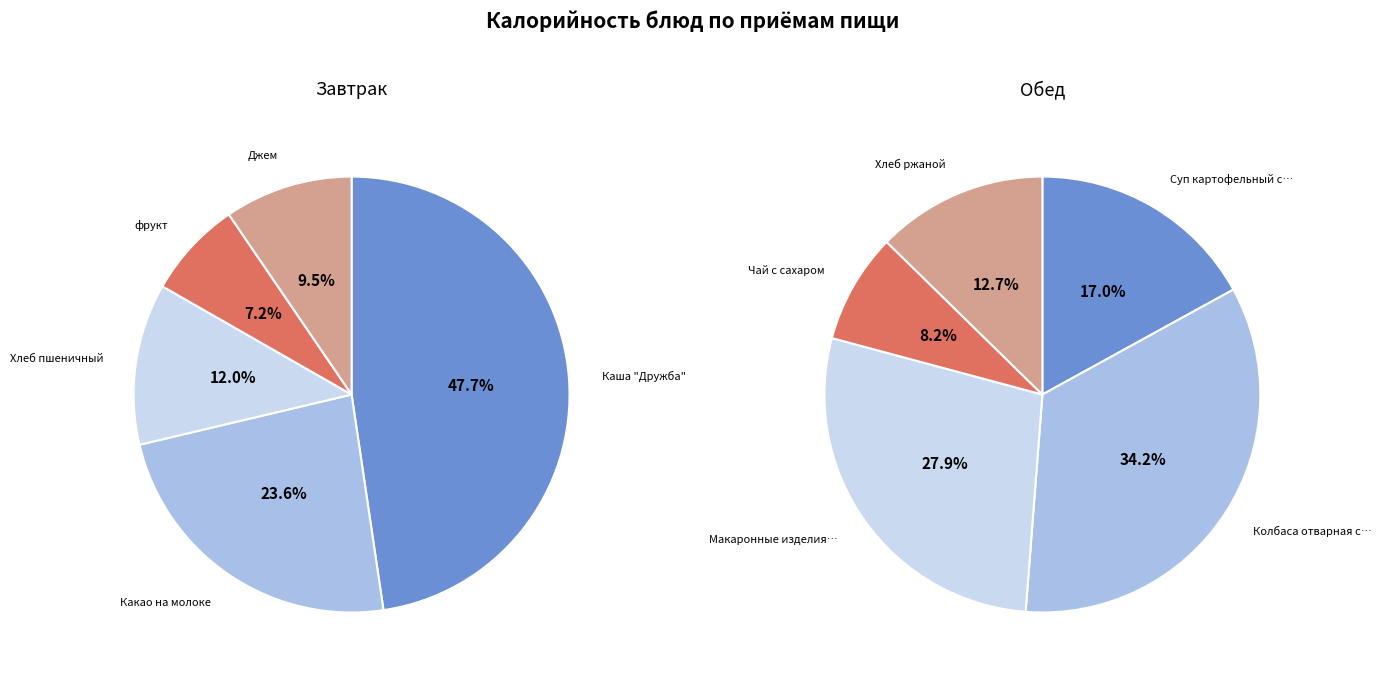

How many slices are in this pie chart?

5